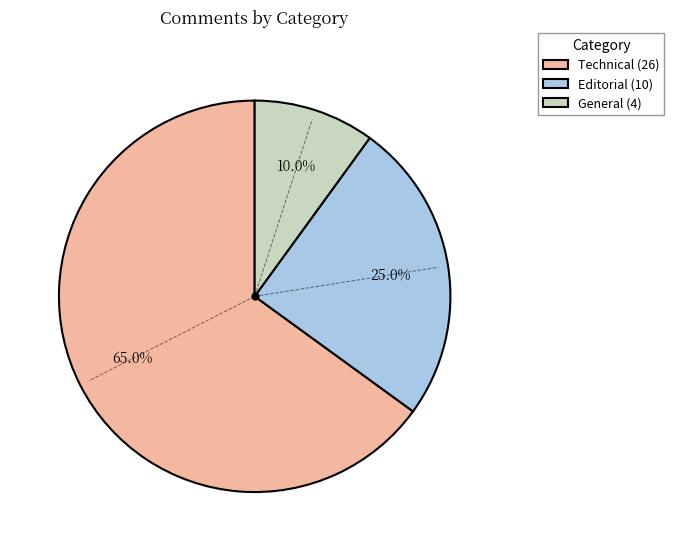

Which slice is the largest?

Technical (26)